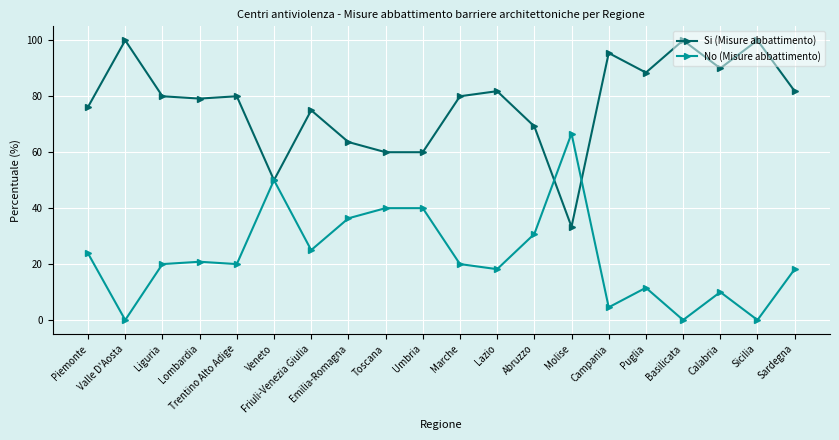

How many distinct data groups are displayed?

2